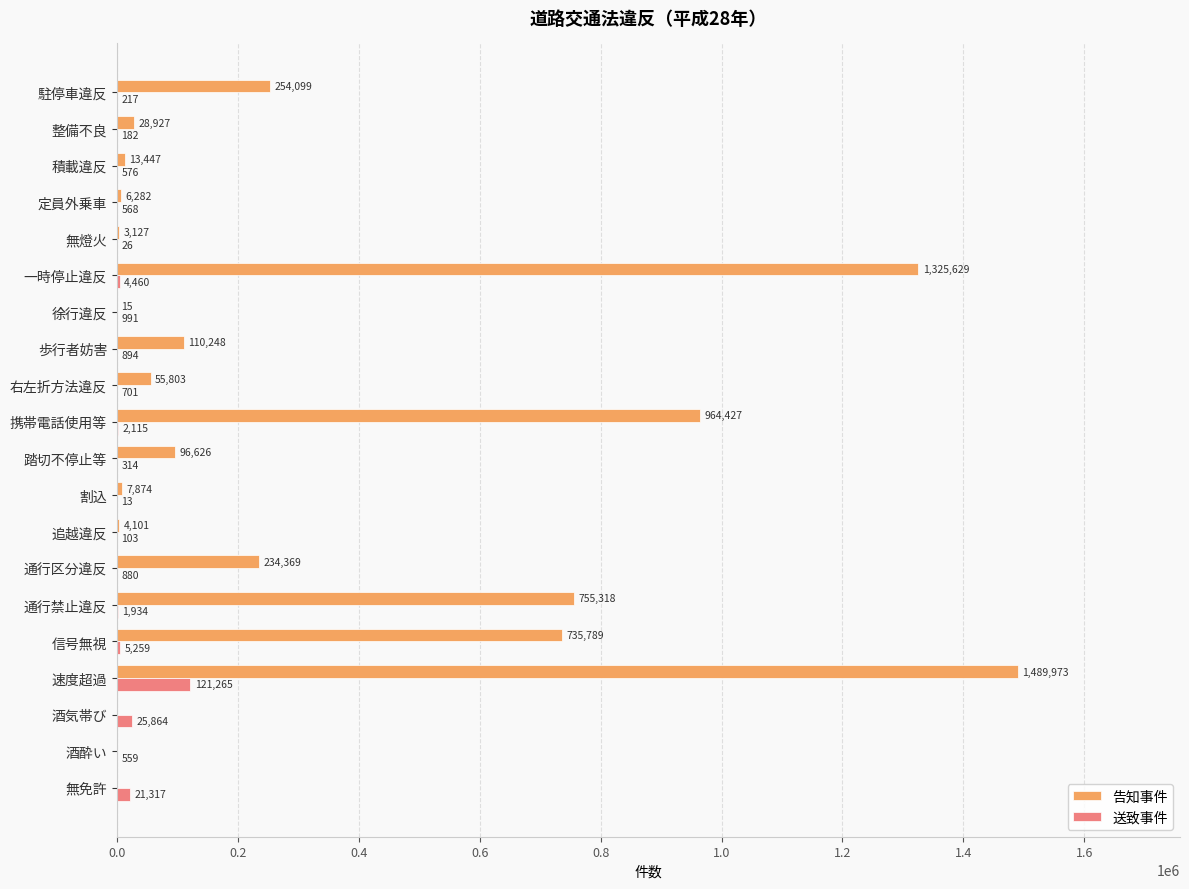

What is the maximum value shown in the chart?

1489973